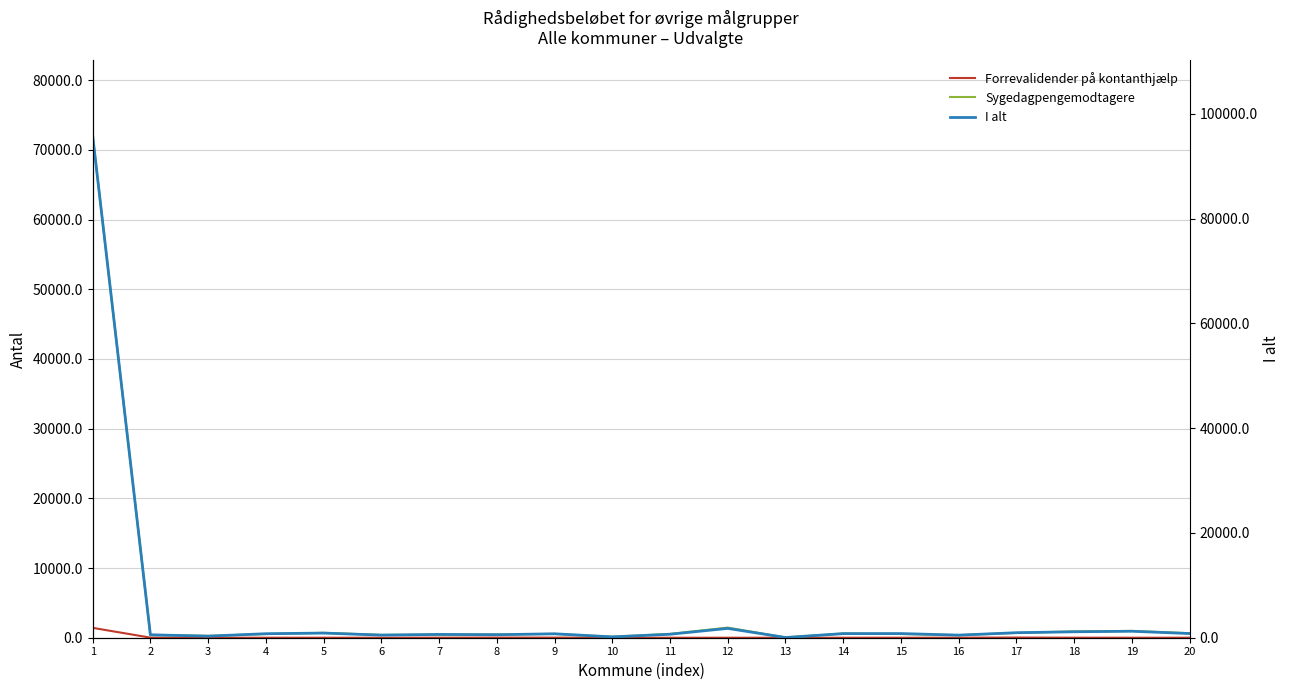

Between 1 and 5, which series saw the biggest shift?

I alt